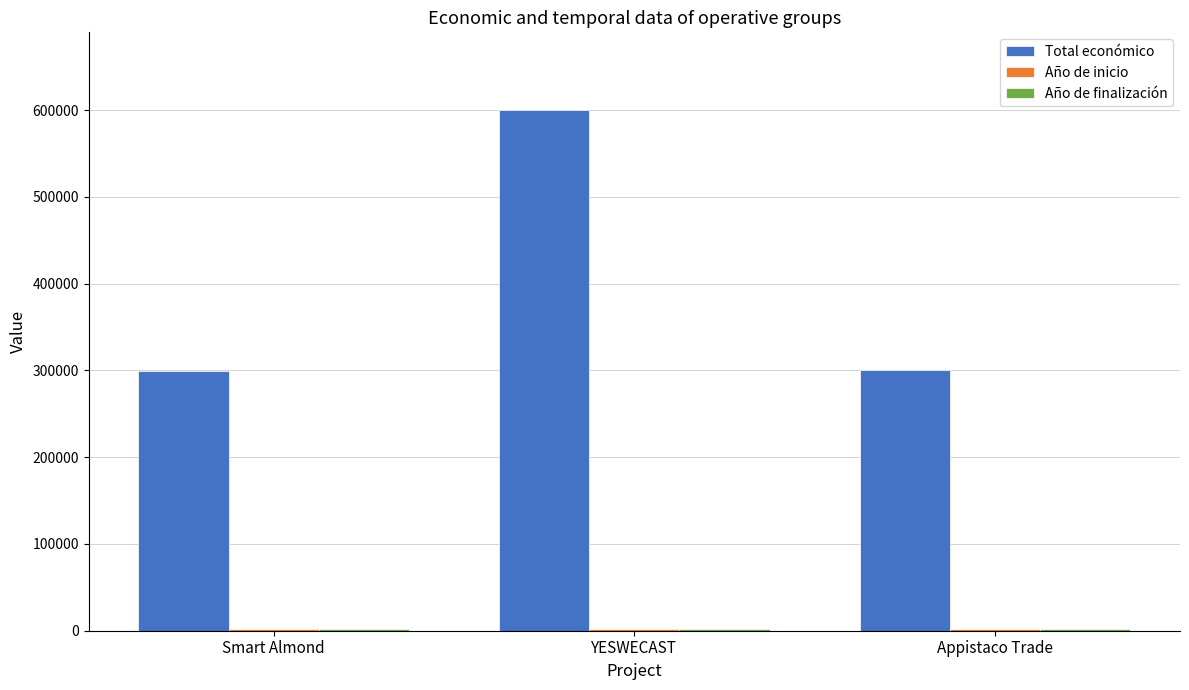

Which category has the highest value across all series?

YESWECAST